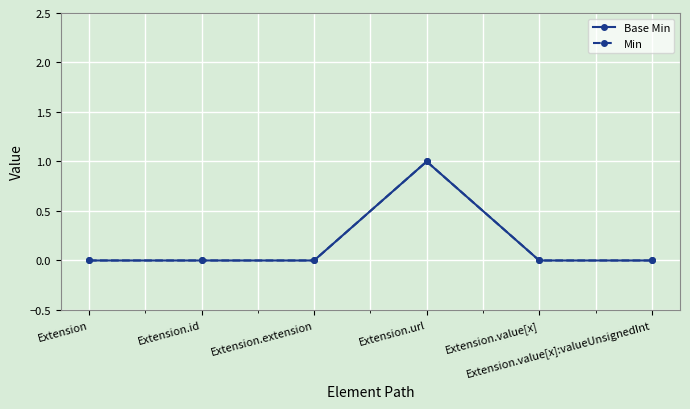

What is the label of the 4th point from the left?

Extension.url